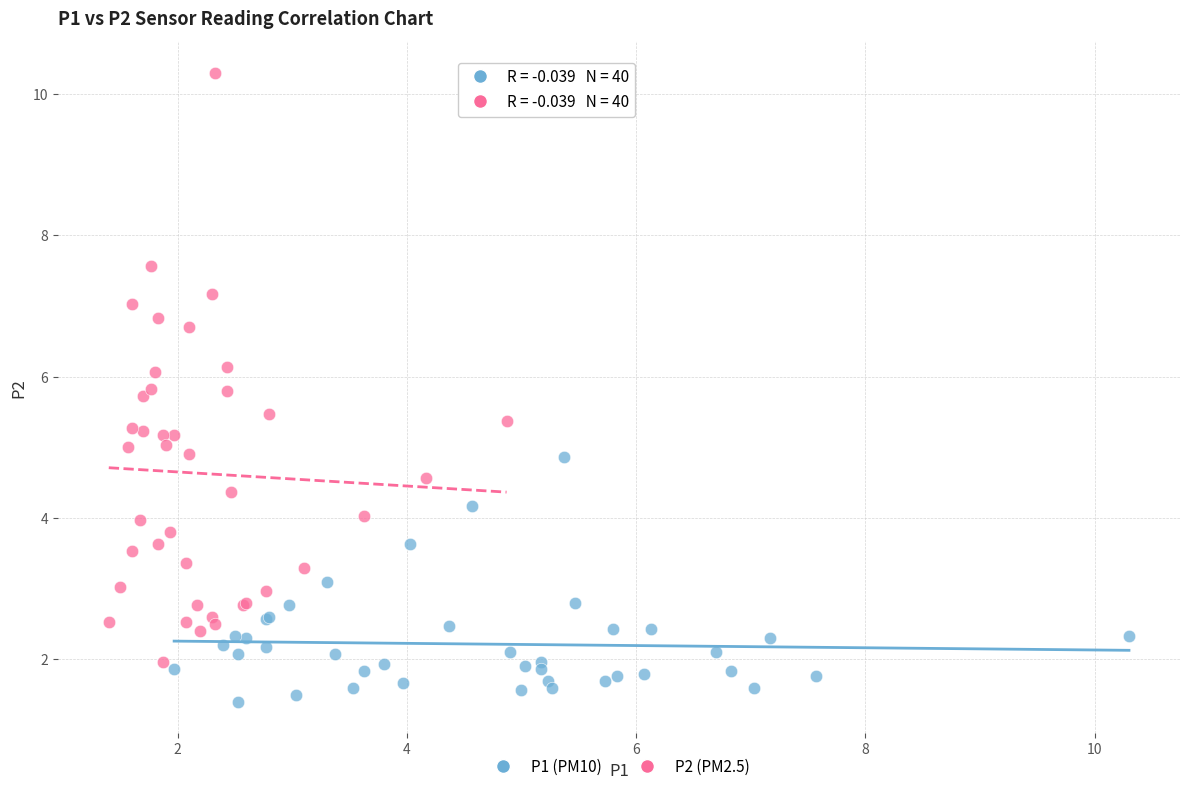

Which series reaches the maximum Y coordinate?

P2 (PM2.5)